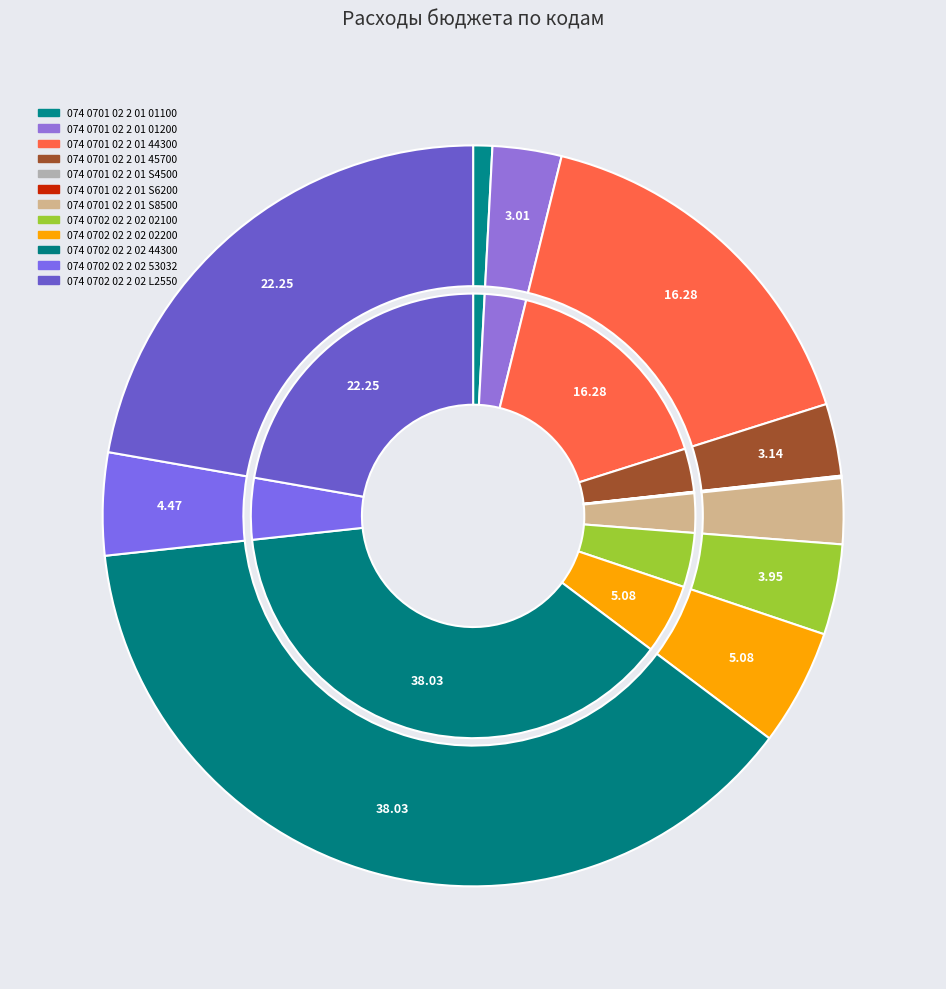

How much of the chart is everything except 074 0702 02 2 02 02100?

96.1%